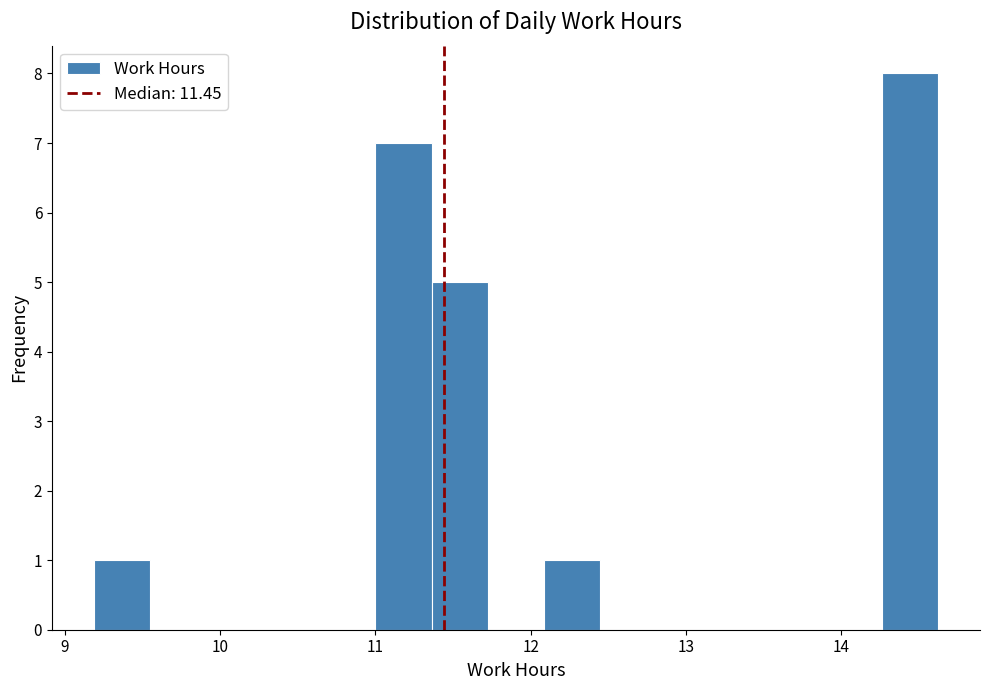

Read against the x-axis, roughly where is the centre of the tallest bar?

14.4